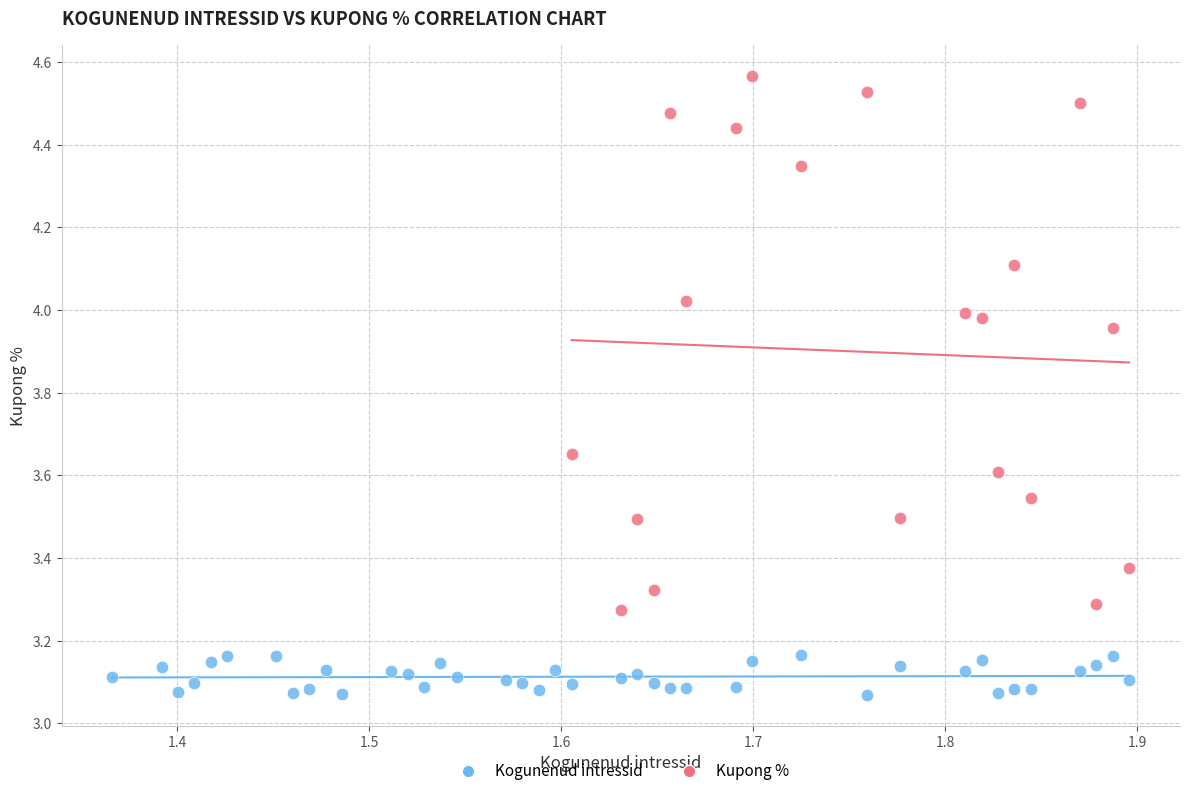

What are all the series names shown in the legend?

Kogunenud intressid, Kupong %